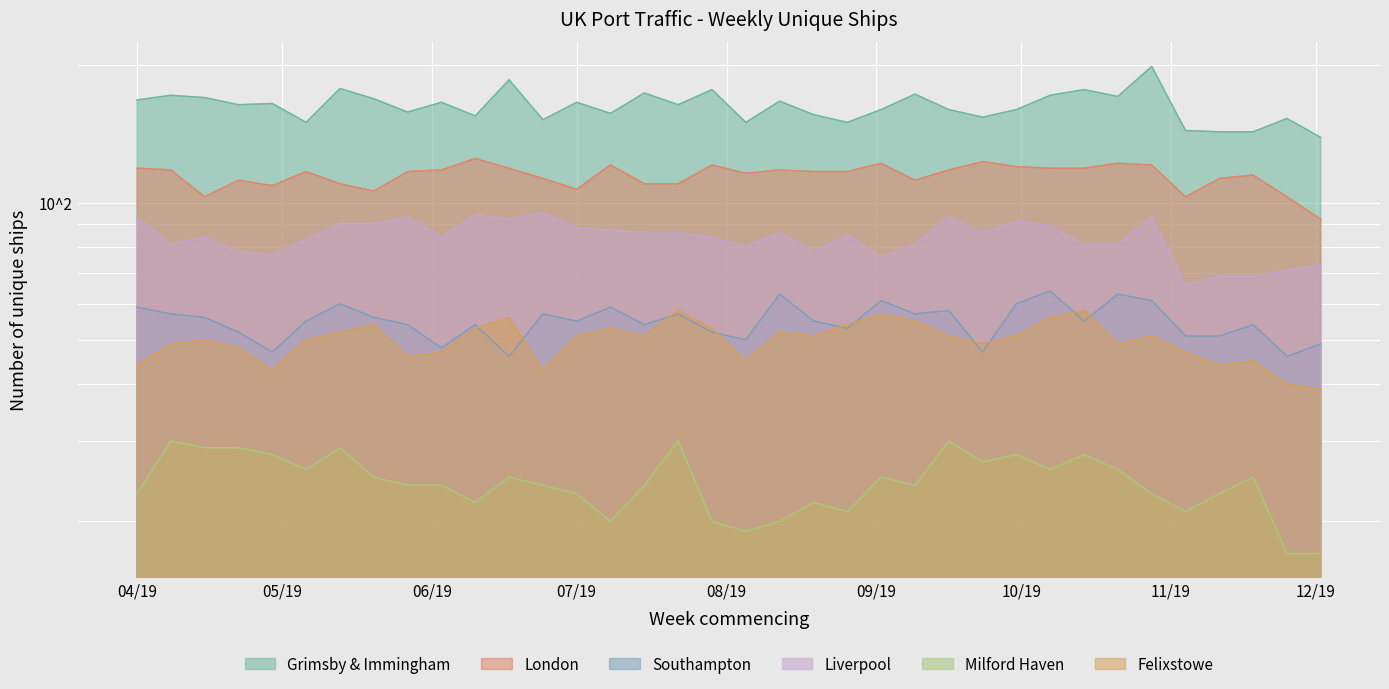

The value of London at 2019-06-24 is 38. True or false?

False